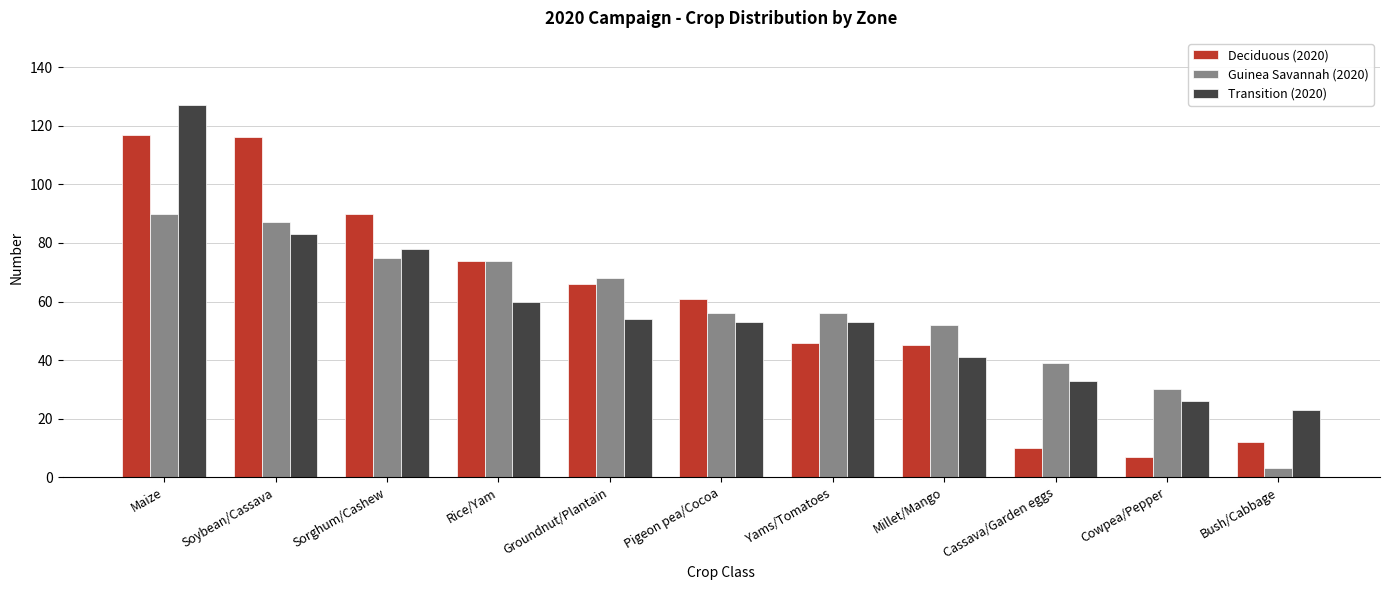

What is the label of the 6th bar from the right?

Pigeon pea/Cocoa